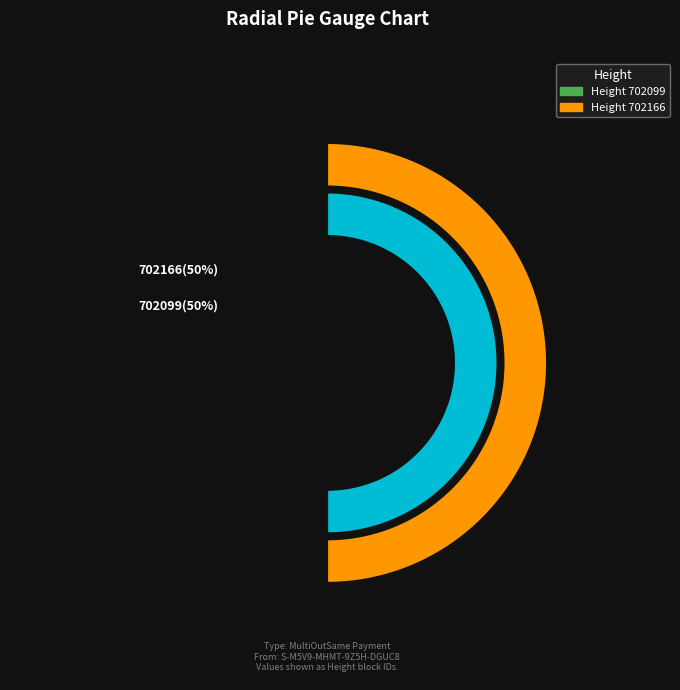

What percentage is the 702099 slice, to the nearest percent?

50%